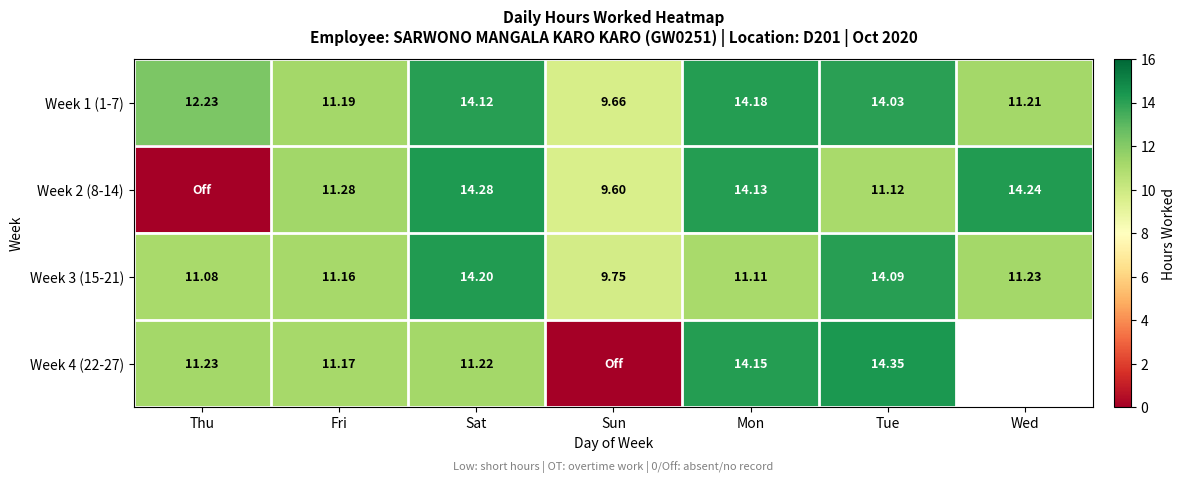

What is the maximum value shown in the chart?

14.3